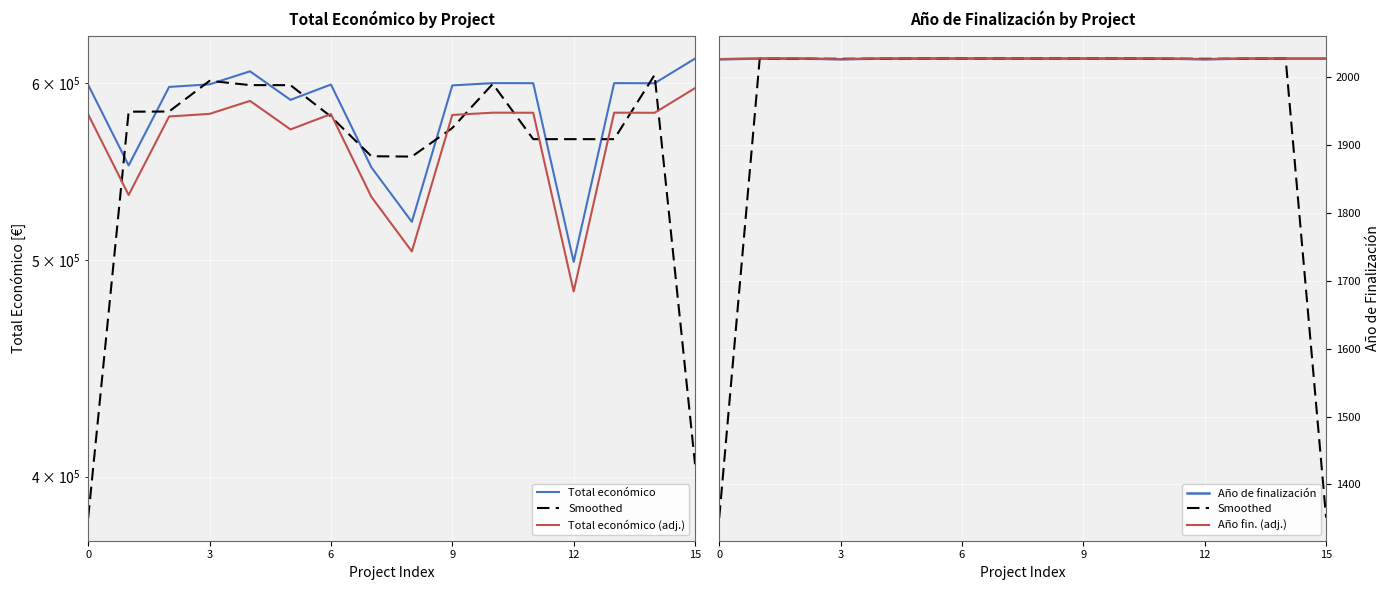

True or false: Smoothed and Año de finalización intersect in this chart.

True